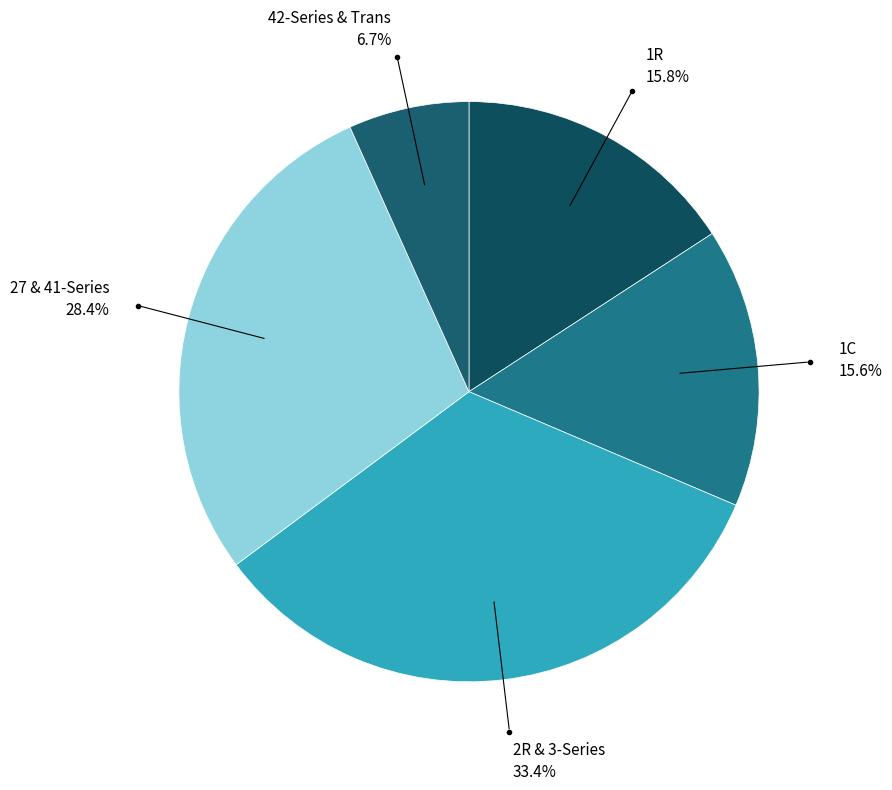

Between 1R and 42-Series & Trans, which is larger?

1R